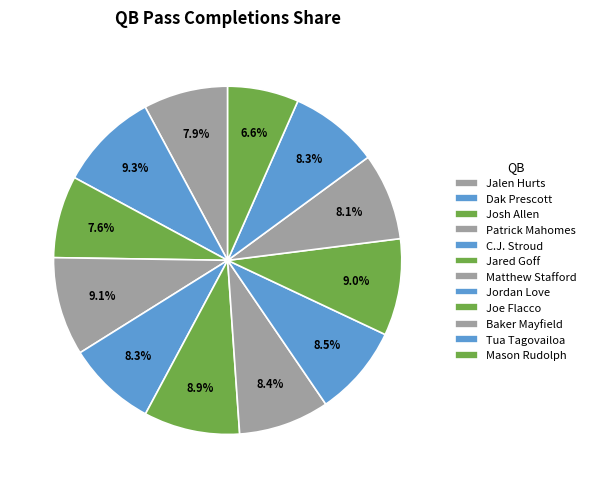

Between Joe Flacco and Jalen Hurts, which is larger?

Joe Flacco